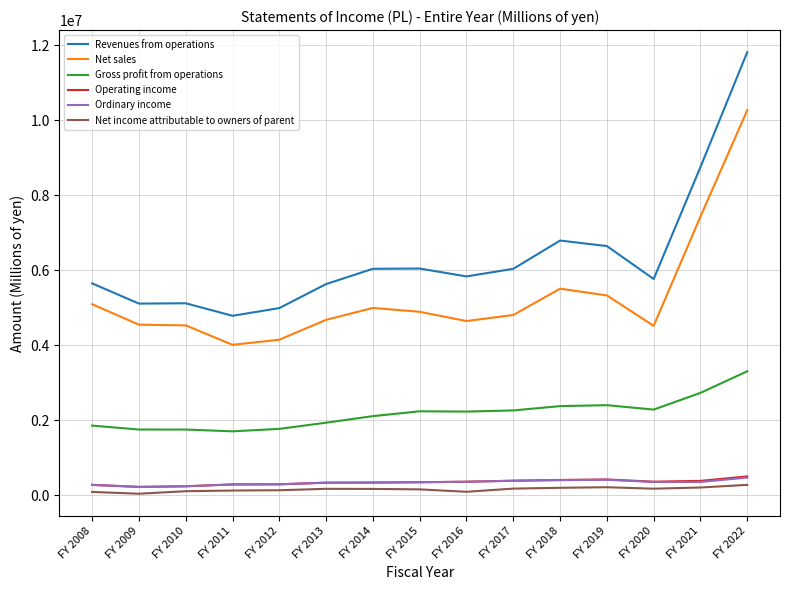

True or false: Net sales and Net income attributable to owners of parent cross at least once.

False